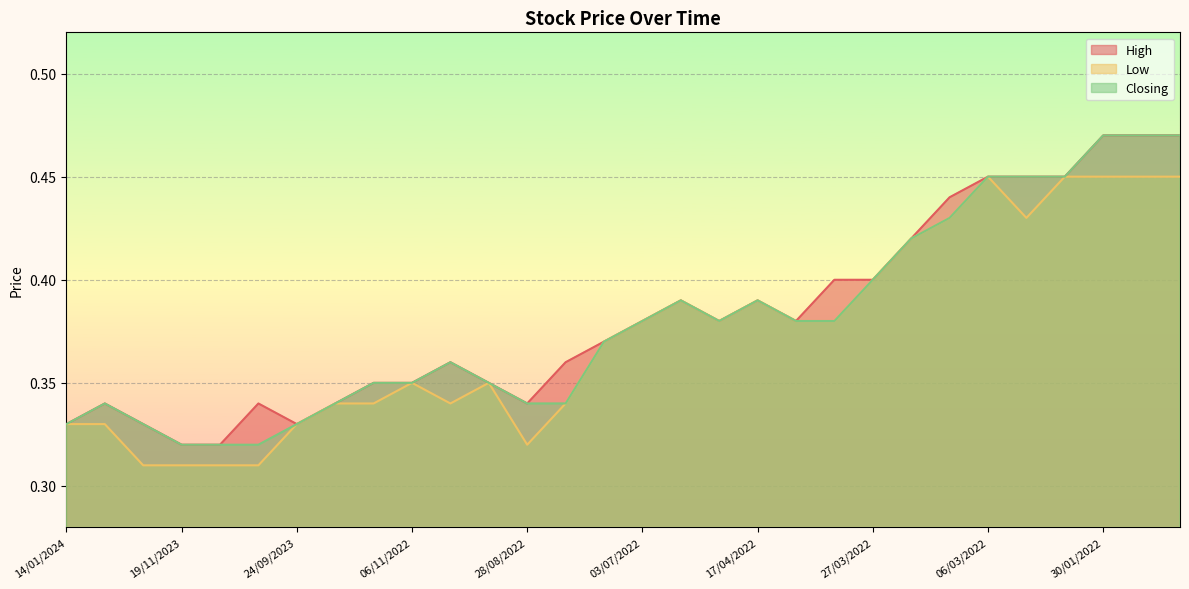

List the series in order of their overall mean, highest first.

High, Closing, Low